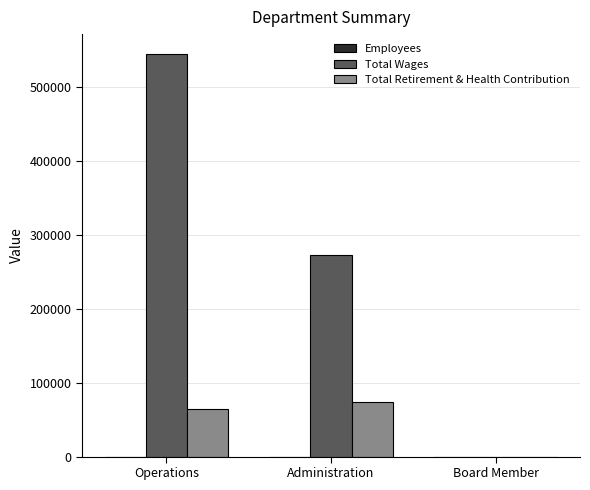

What is the sum of all Total Retirement & Health Contribution values?

139084